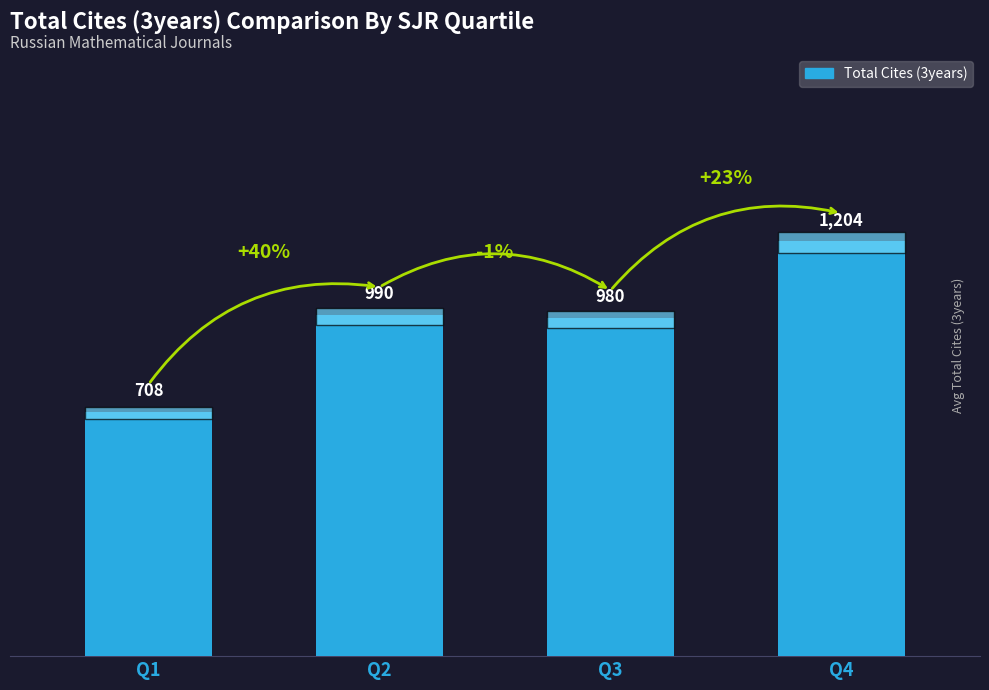

What is the difference between the values at Q1 and Q3?

272